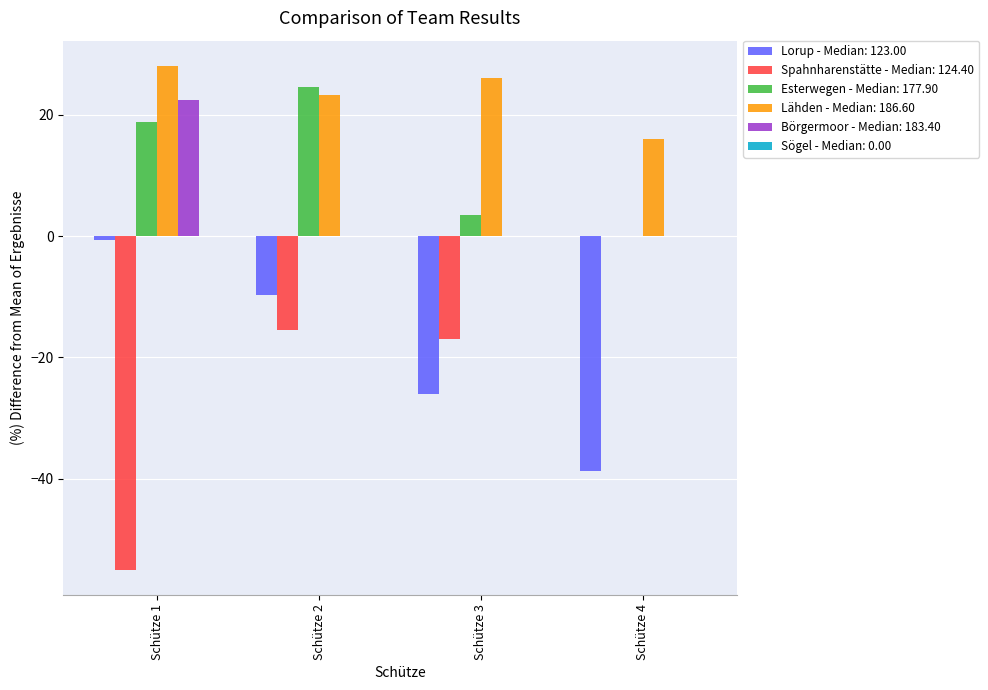

Reading left to right, transcribe all the data shown in this chart.

Lorup - Median: 123.00: Schütze 1=-0.6	Schütze 2=-9.7	Schütze 3=-26.1	Schütze 4=-38.7
Spahnharenstätte - Median: 124.40: Schütze 1=-54.9	Schütze 2=-15.4	Schütze 3=-17.0	Schütze 4=0.0
Esterwegen - Median: 177.90: Schütze 1=18.8	Schütze 2=24.6	Schütze 3=3.4	Schütze 4=0.0
Lähden - Median: 186.60: Schütze 1=28.0	Schütze 2=23.2	Schütze 3=26.0	Schütze 4=16.0
Börgermoor - Median: 183.40: Schütze 1=22.4	Schütze 2=0.0	Schütze 3=0.0	Schütze 4=0.0